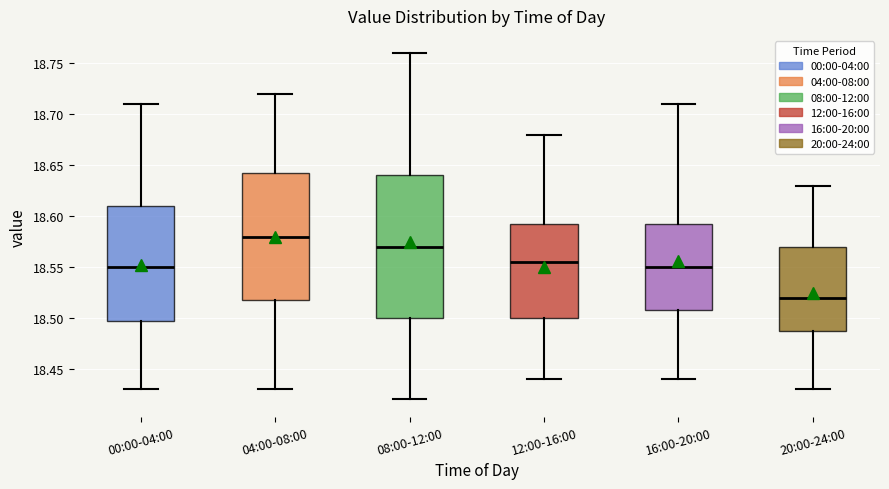

Where does the median line of the box for 16:00-20:00 sit on the y-axis? The values are not printed on the chart, so give them approximately, as read against the axis.

18.550